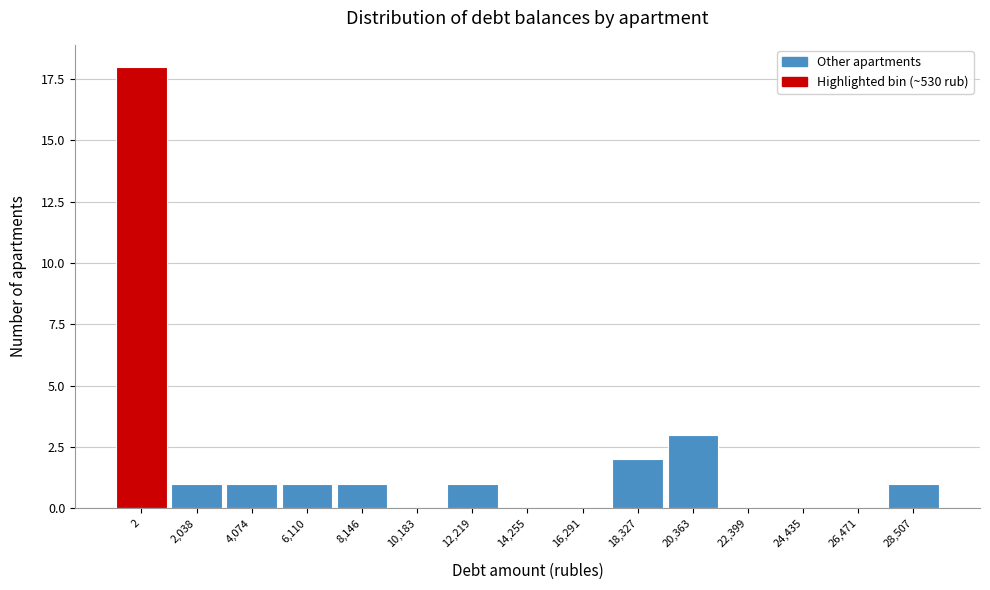

Reading left to right, extract all data points from this chart.

2=18	2,038=1	4,074=1	6,110=1	8,146=1	10,183=0	12,219=1	14,255=0	16,291=0	18,327=2	20,363=3	22,399=0	24,435=0	26,471=0	28,507=1